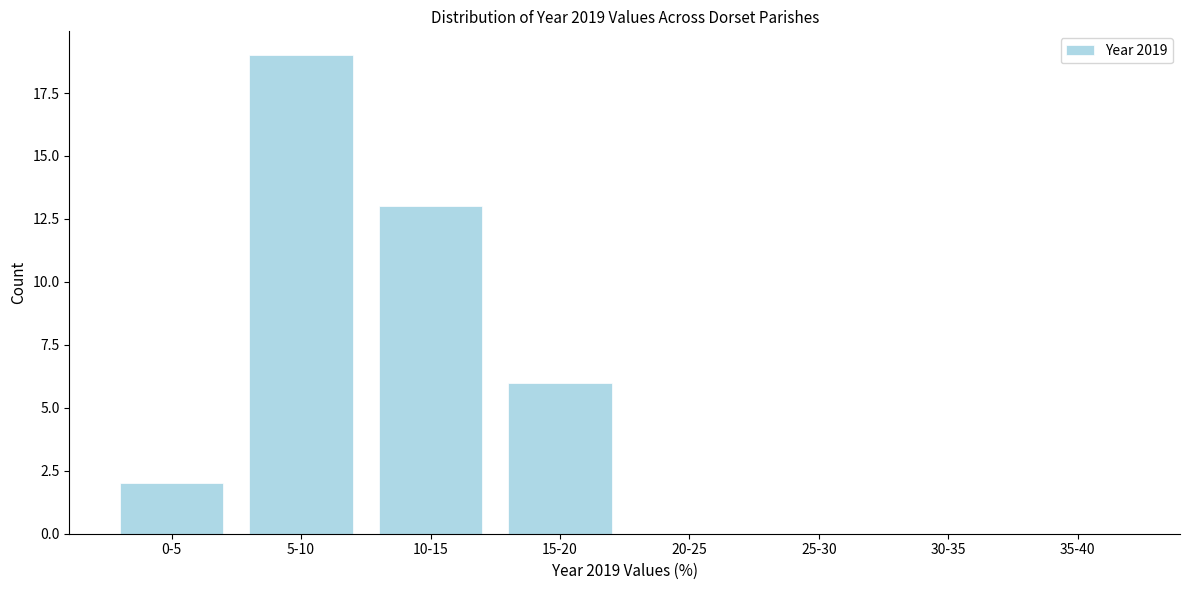

Reading right to left, transcribe all the data shown in this chart.

35-40=0	30-35=0	25-30=0	20-25=0	15-20=6	10-15=13	5-10=19	0-5=2